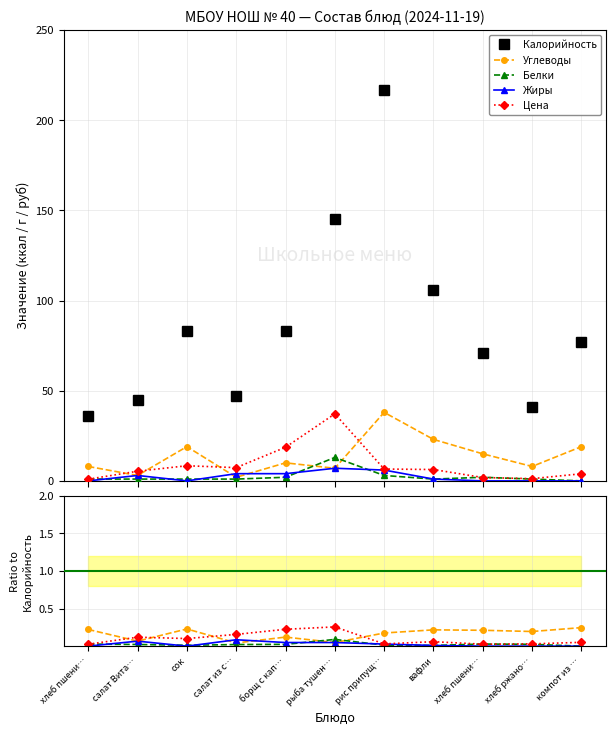

True or false: Белки has more than 0 interior local peaks.

True